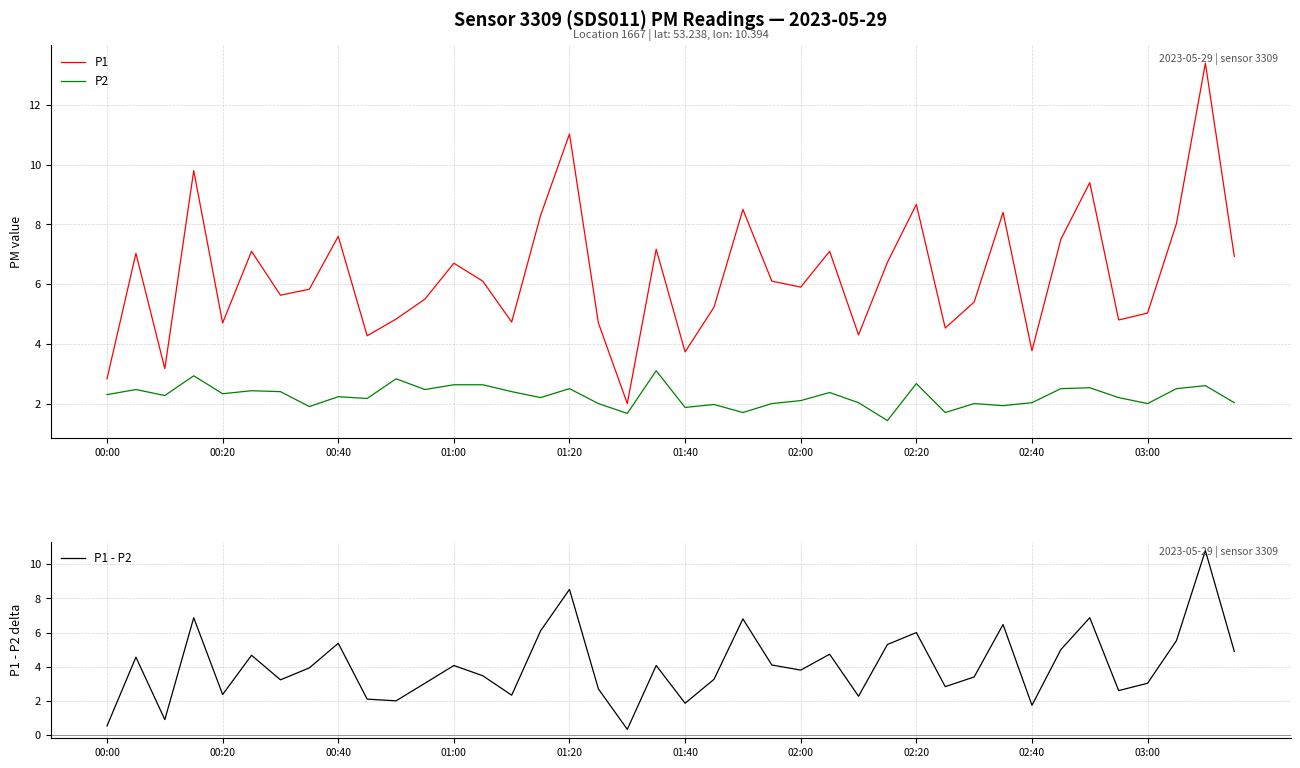

Rank the series by their maximum value, from highest to lowest.

P1, P1 - P2, P2